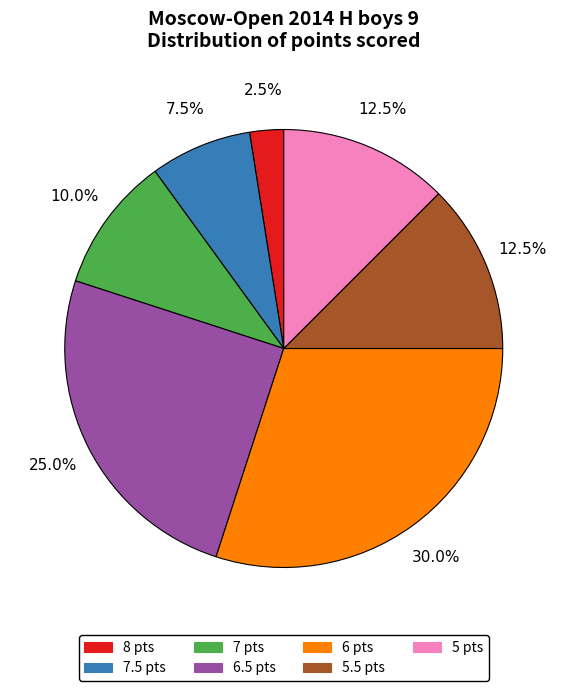

Is there a majority slice in this chart?

No